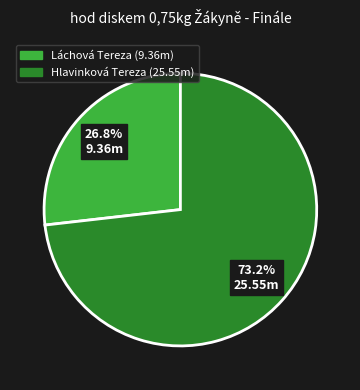

Rank the categories by value from lowest to highest.

Láchová Tereza, Hlavinková Tereza